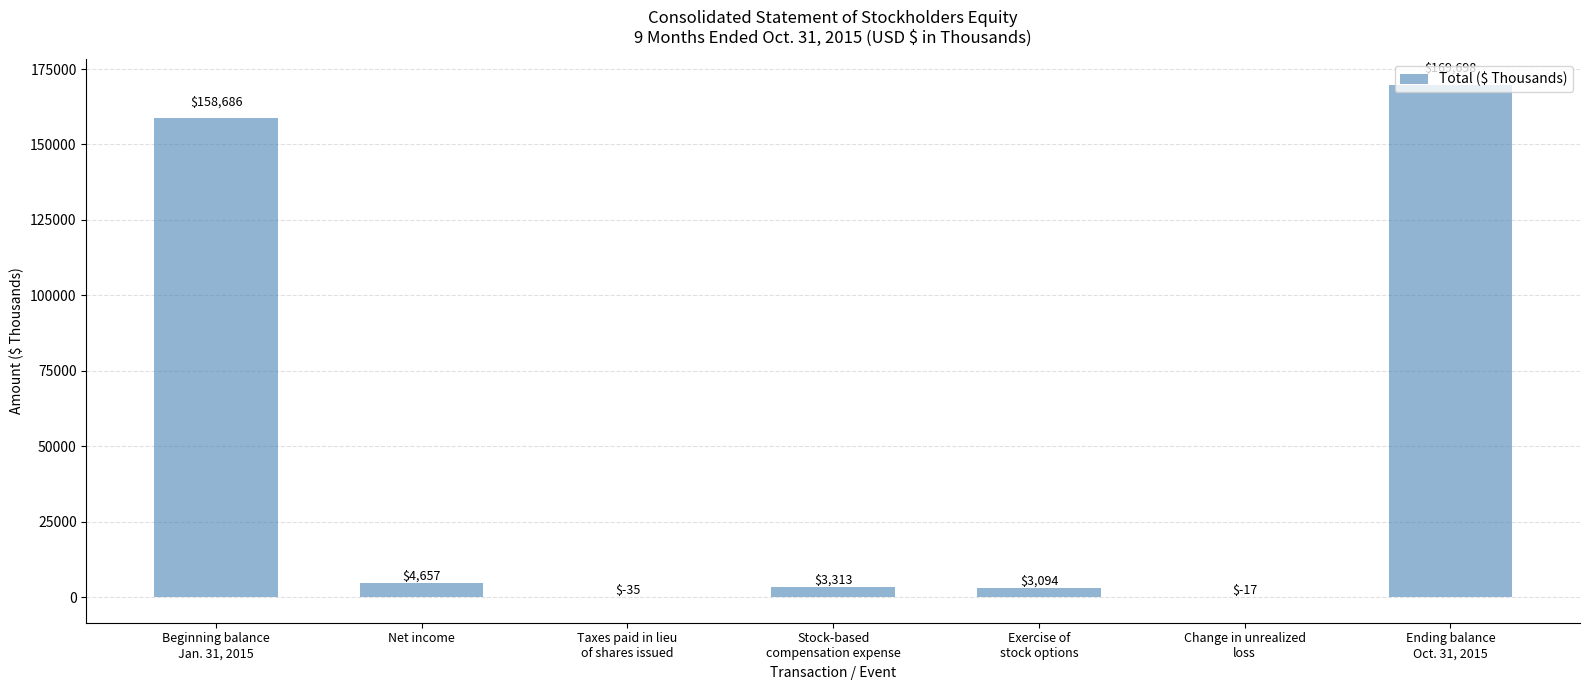

Are the bars horizontal?

No